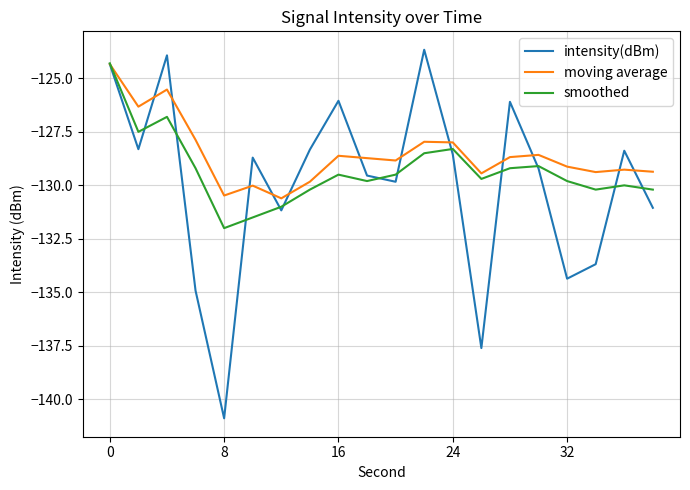

After their last crossing, which series has the higher values: intensity(dBm) or smoothed?

smoothed